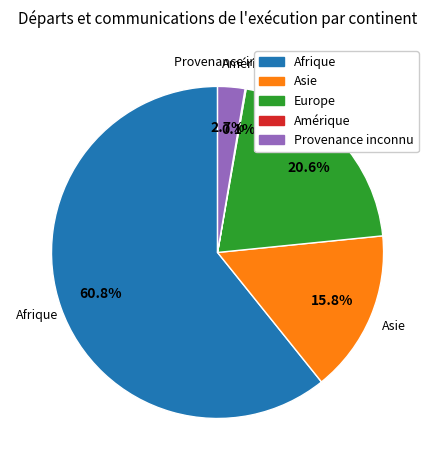

Between Provenance inconnu and Asie, which is larger?

Asie